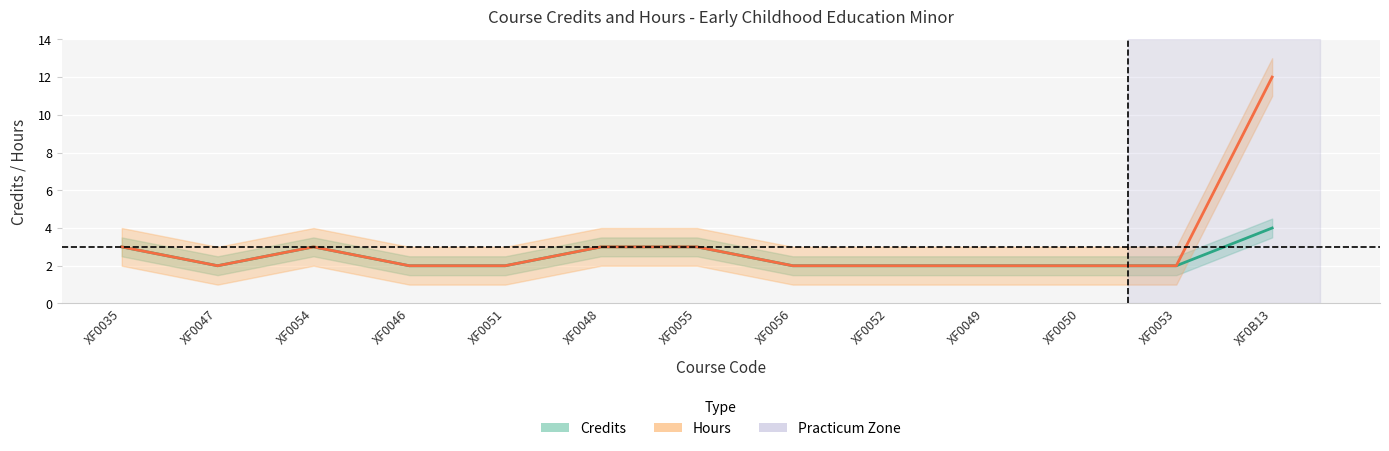

Count the number of categories in the chart.

13